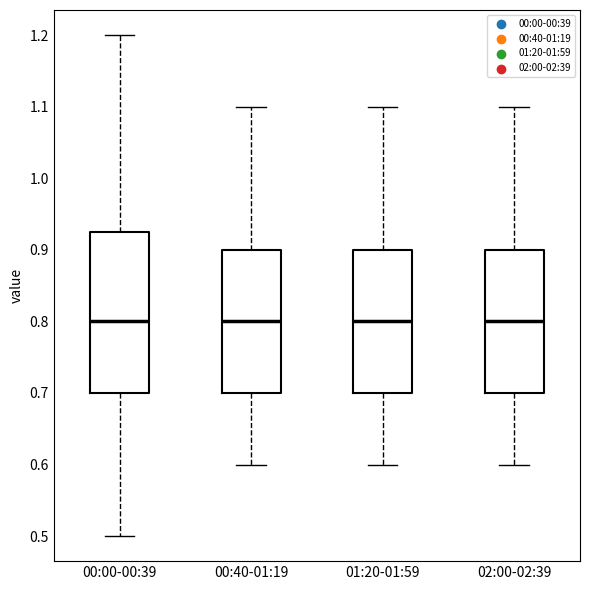

Where does the lower whisker of the box for 00:00-00:39 end on the y-axis? The values are not printed on the chart, so give them approximately, as read against the axis.

0.50